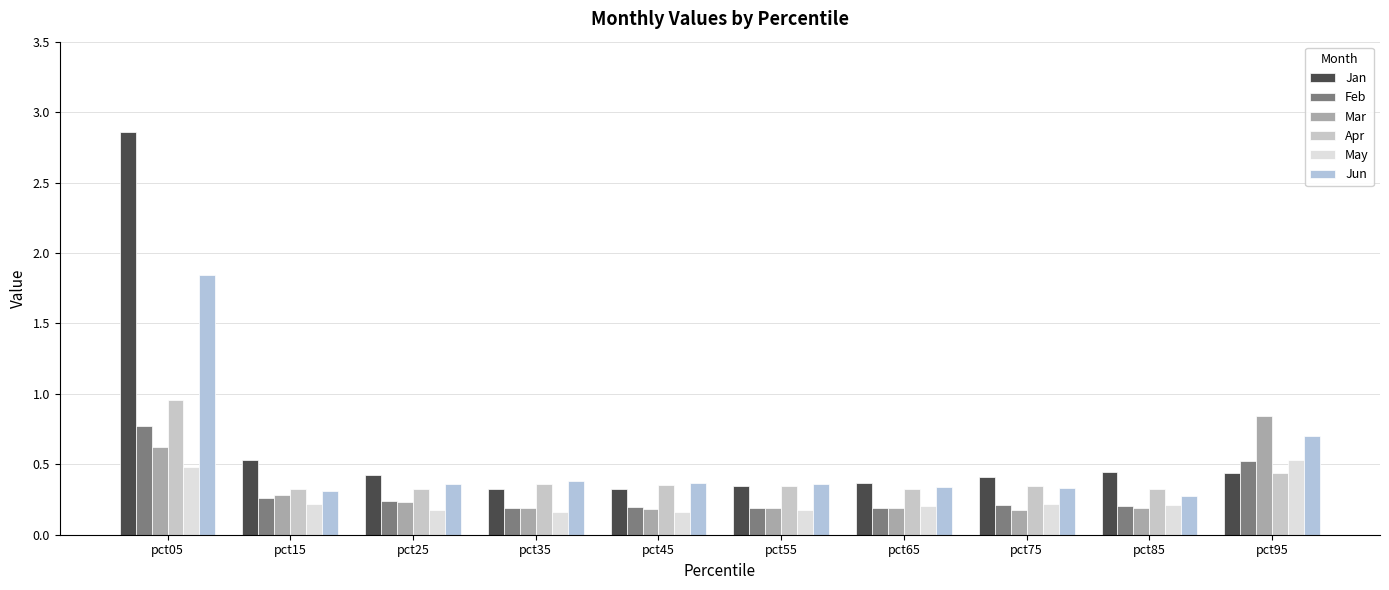

How many groups of bars are there?

10